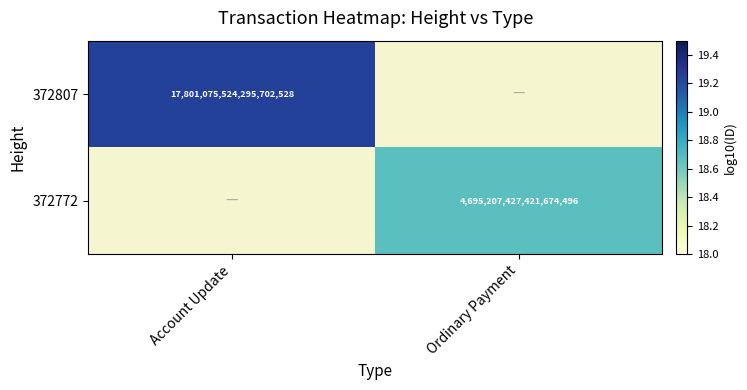

The value of 372807 at Account Update is 6.0. True or false?

False